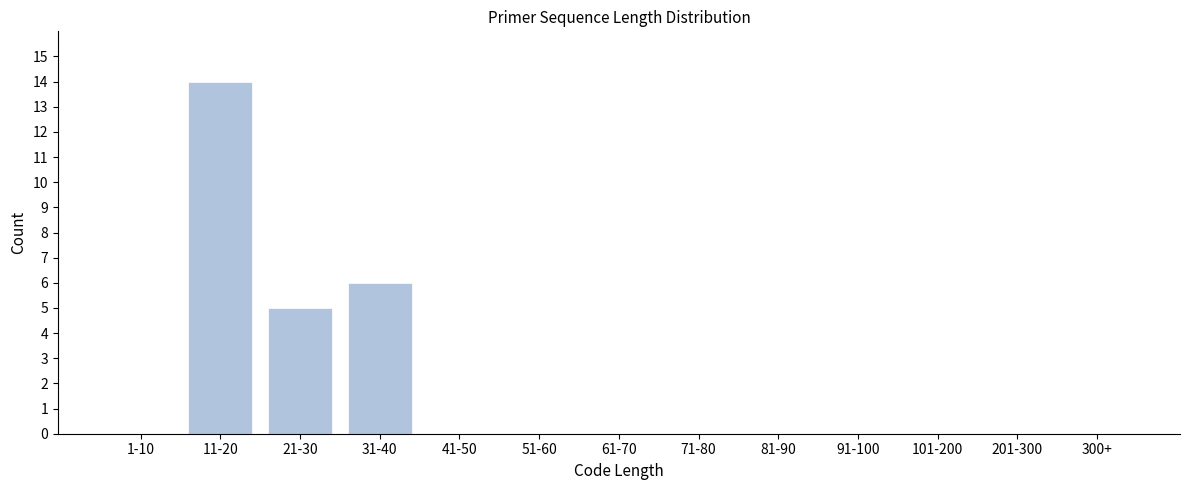

Reading left to right, extract all data points from this chart.

1-10=0	11-20=14	21-30=5	31-40=6	41-50=0	51-60=0	61-70=0	71-80=0	81-90=0	91-100=0	101-200=0	201-300=0	300+=0